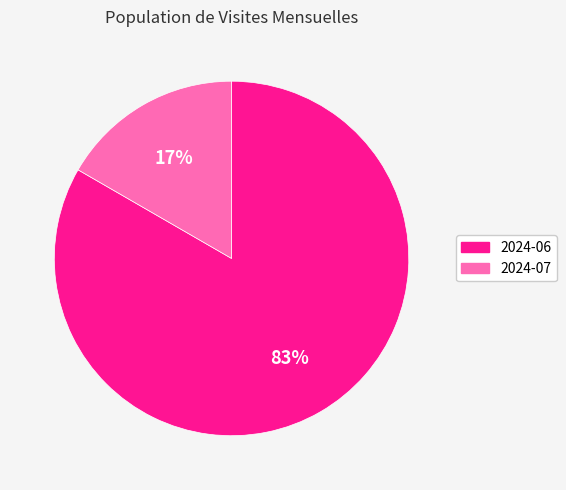

Rank the categories by value from lowest to highest.

2024-07, 2024-06